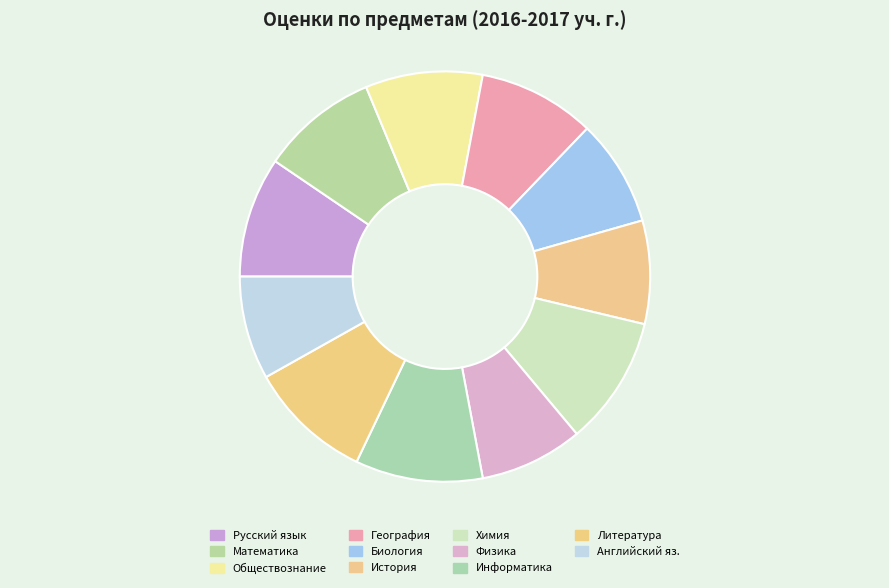

Rank the categories by value from lowest to highest.

История, Физика, Английский яз., Биология, Математика, Обществознание, География, Русский язык, Литература, Информатика, Химия